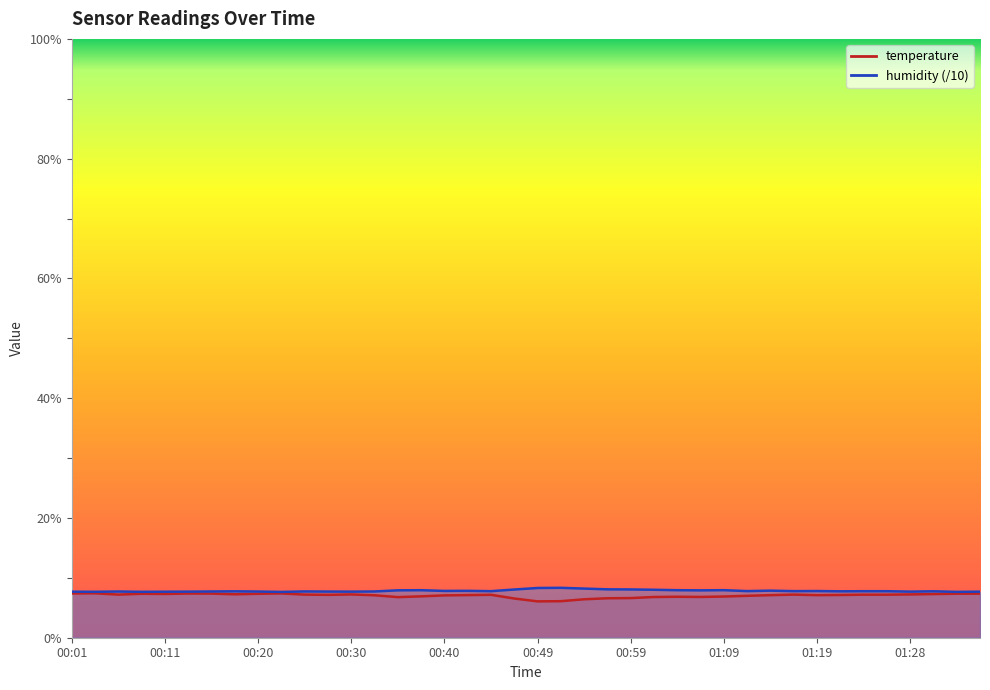

Which has a higher value, 00:57 or 01:31?

01:31